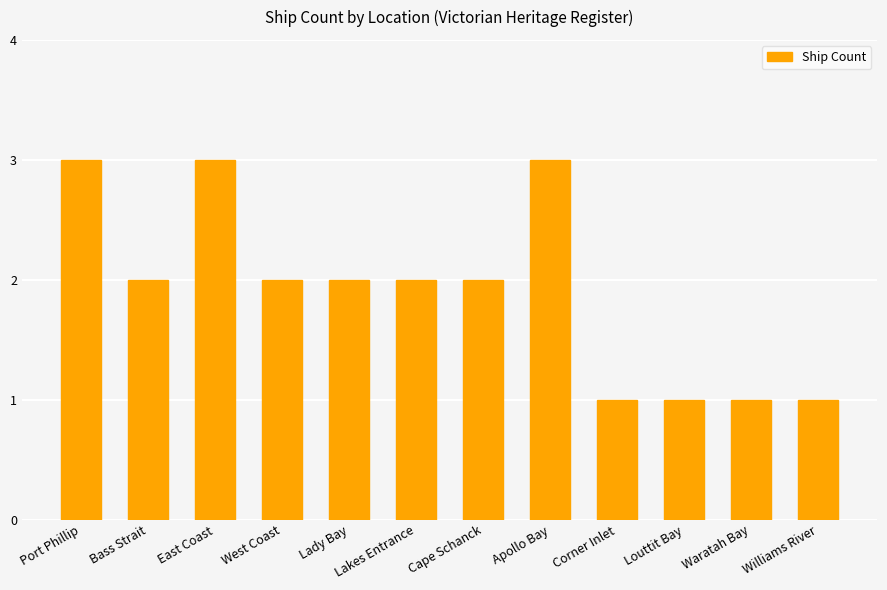

What is the minimum value shown in the chart?

1